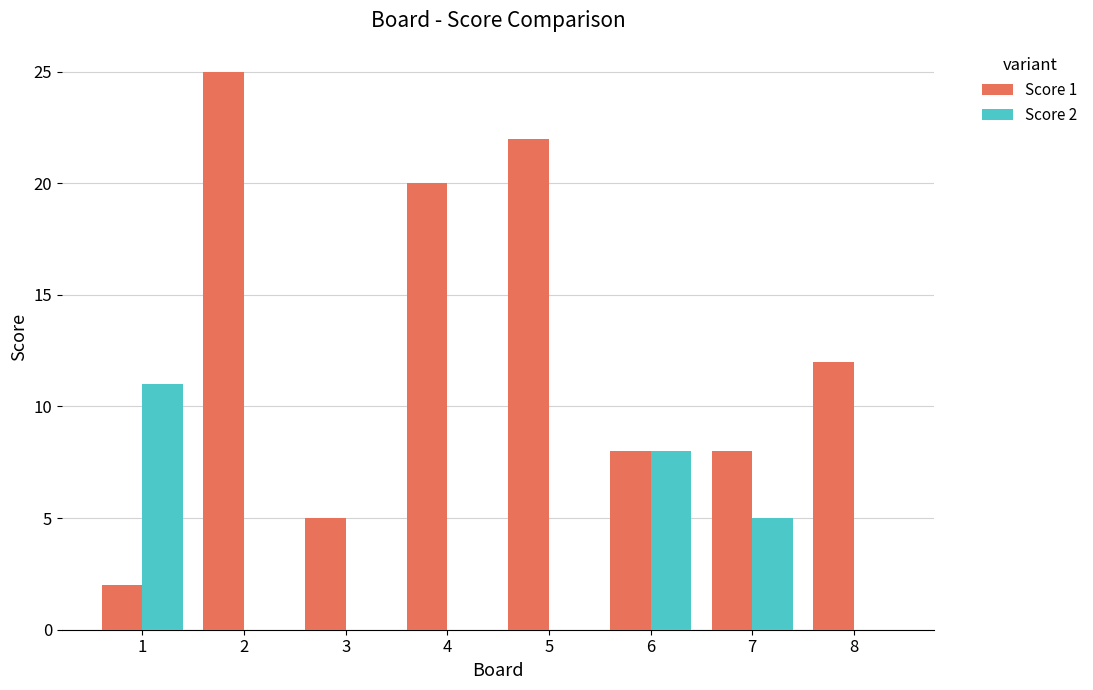

Which series has the largest total across all categories?

Score 1